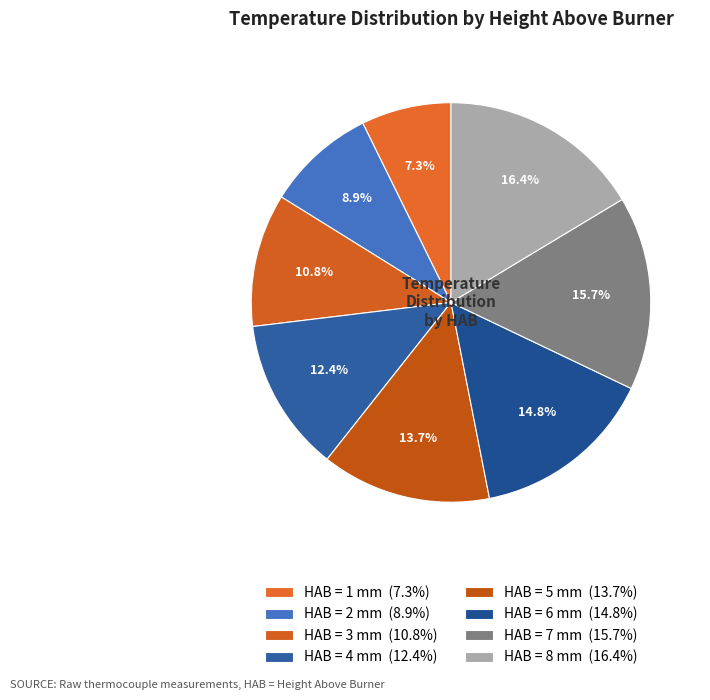

To the nearest percent, what is the average slice percentage?

12%